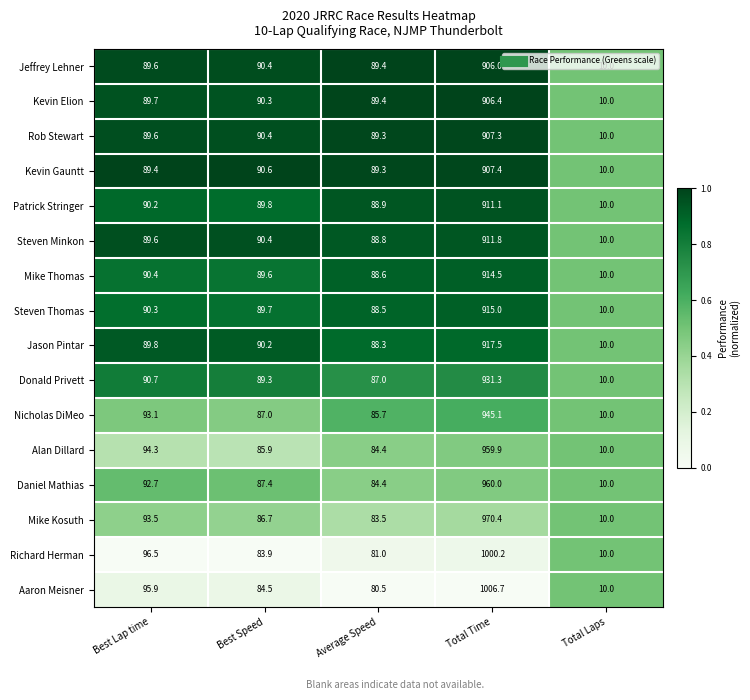

At which category is the sum across all series the highest?

Total Time